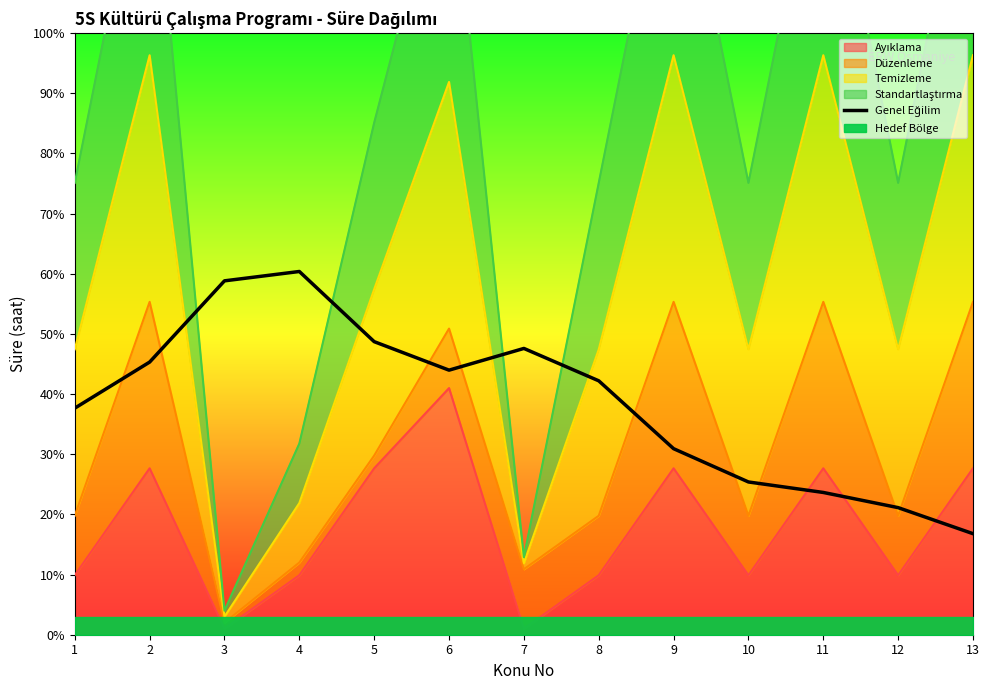

Reading left to right, what are all the values shown in this chart?

1=37.7	2=45.3	3=58.8	4=60.4	5=48.7	6=44.0	7=47.6	8=42.2	9=30.9	10=25.4	11=23.6	12=21.1	13=16.8